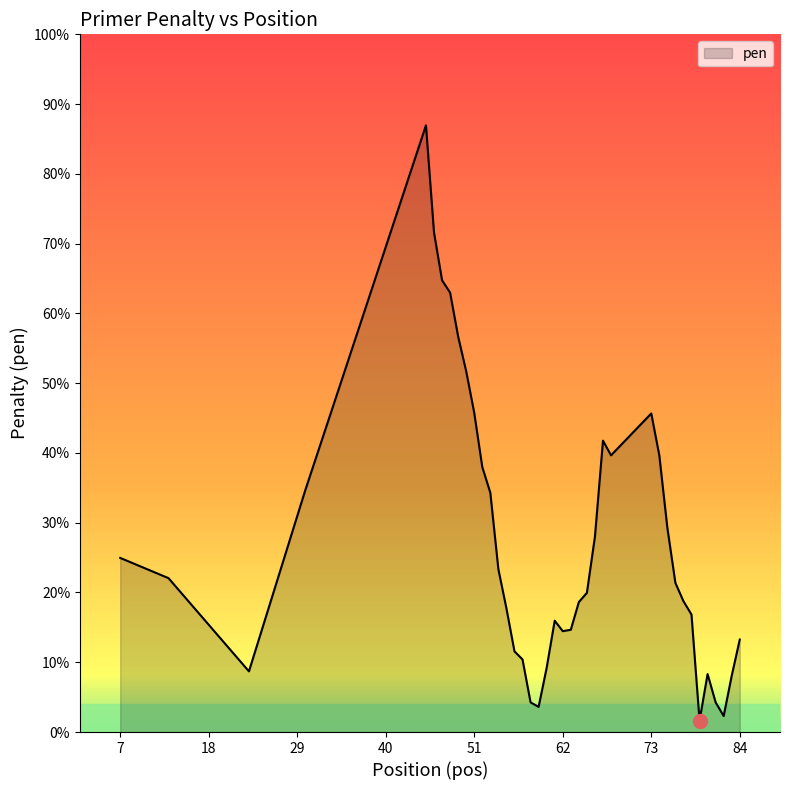

Which category has the lowest value across all series?

79